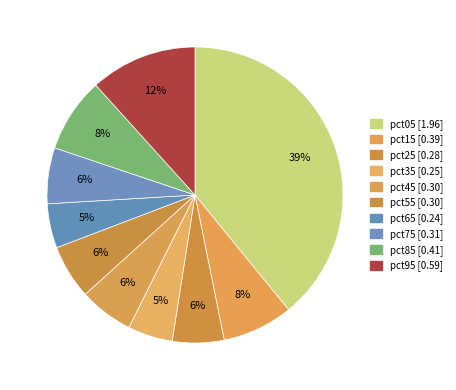

Is pct25 the majority of the pie?

No